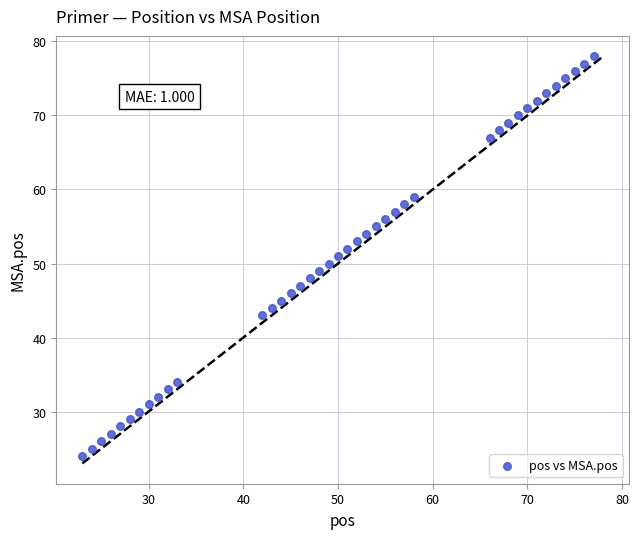

What is the range of Y values (max minus min)?

54